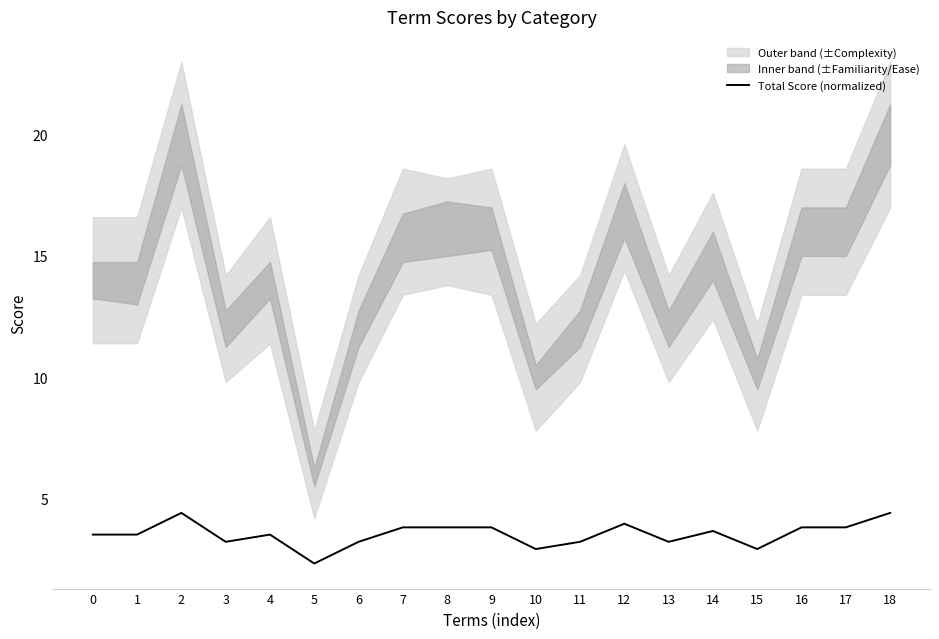

Where is the data nearest to the value 3?

10